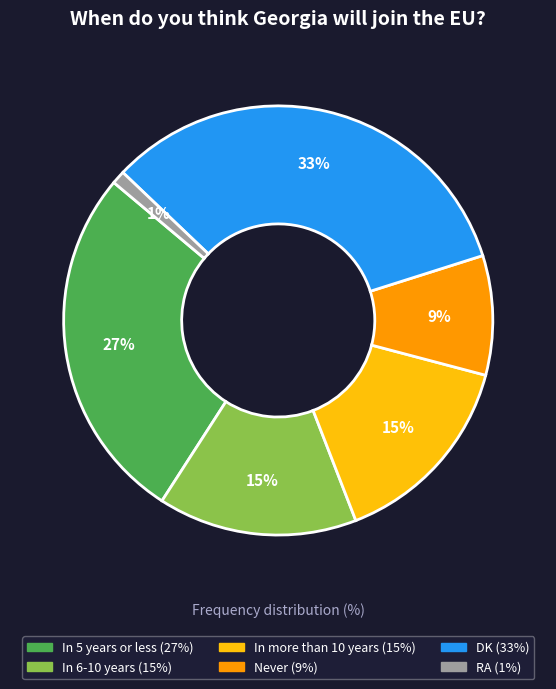

To the nearest percent, what portion does DK represent?

33%